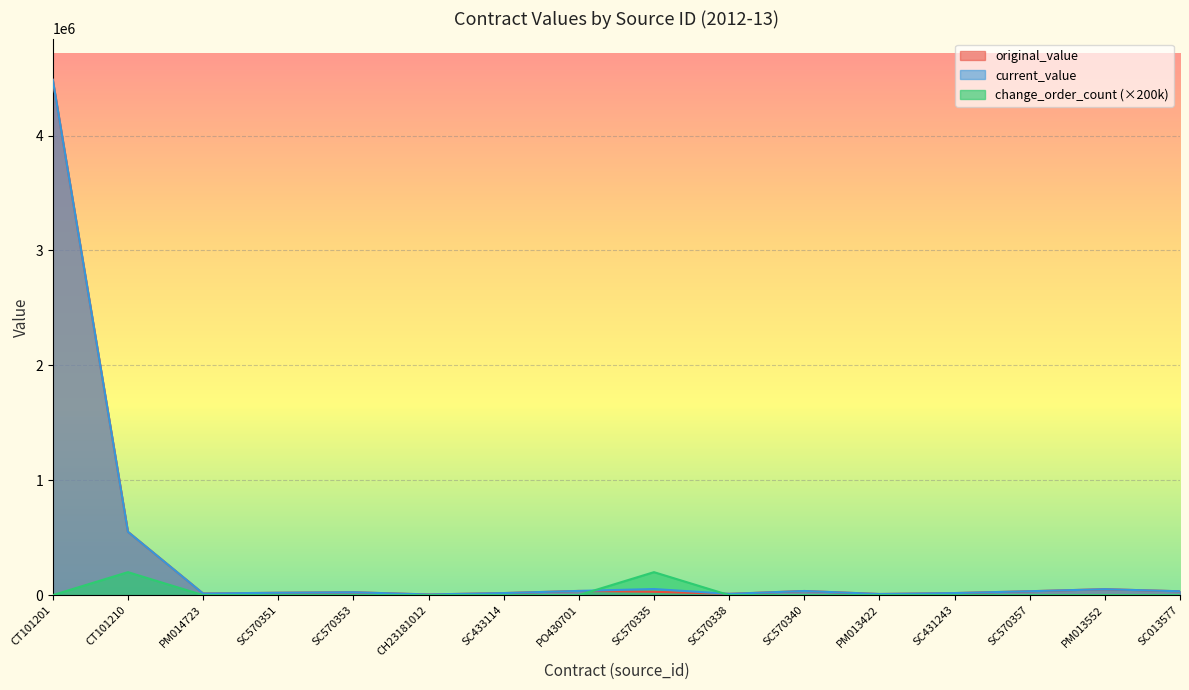

What position from the right is SC570335?

8